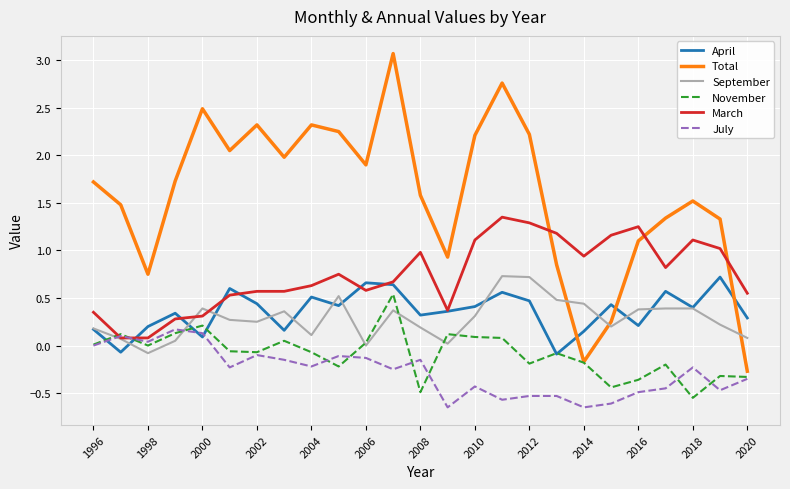

Which series ends up on top after the final intersection of March and Total?

March